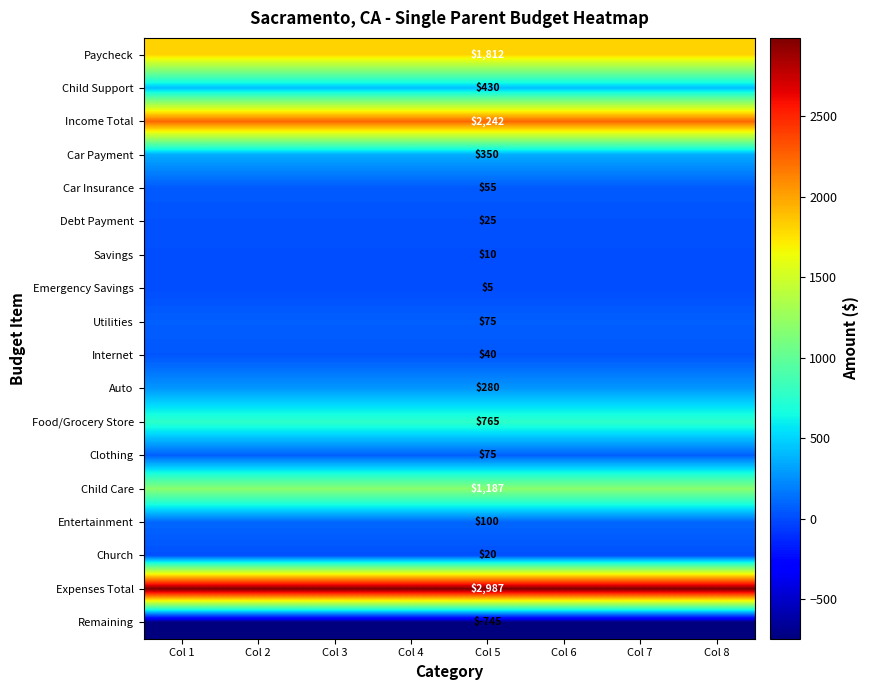

What is the total value across all series at Col 5?

9713